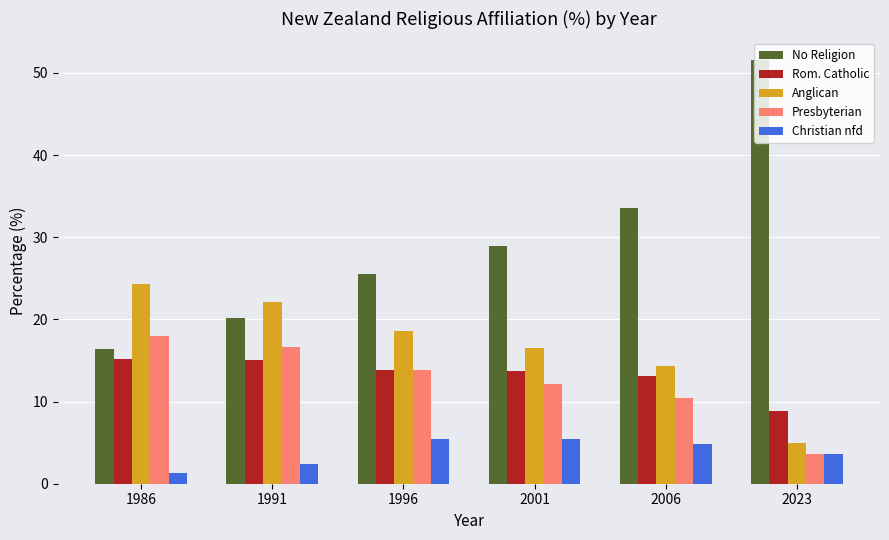

How many bars are there in total?

30